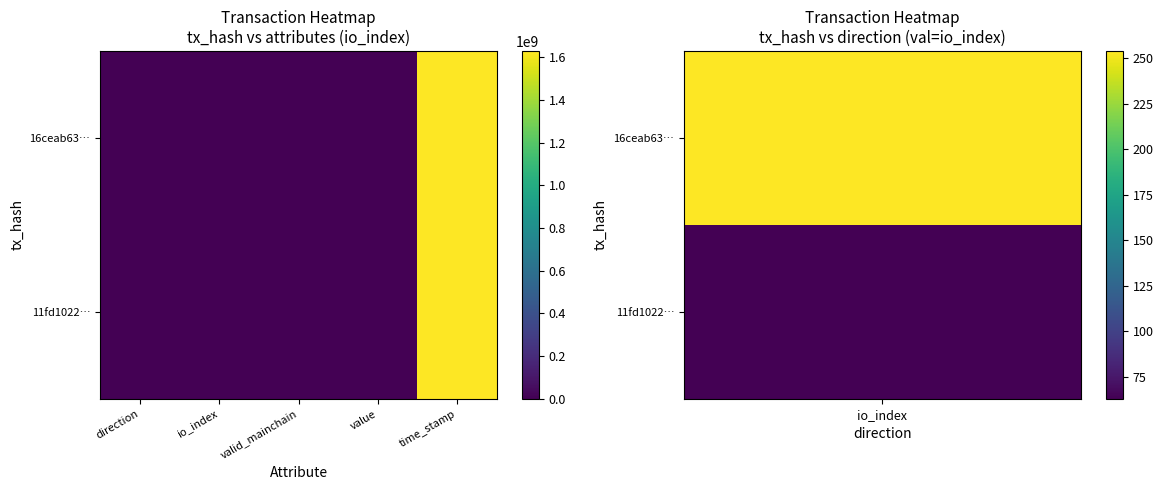

At time_stamp, list the series in order from largest to smallest.

16ceab63…, 11fd1022…